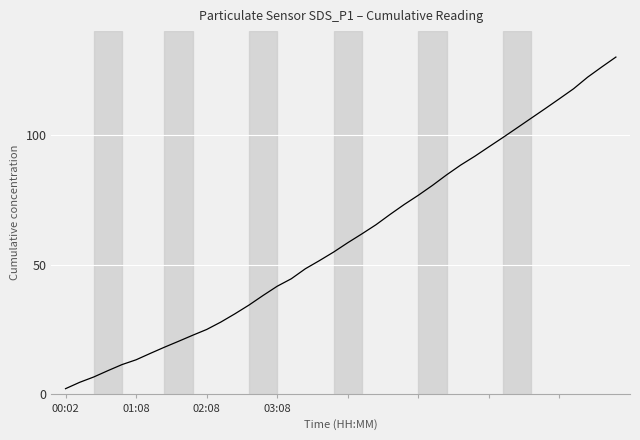

What is the difference between the maximum and minimum values?

127.8